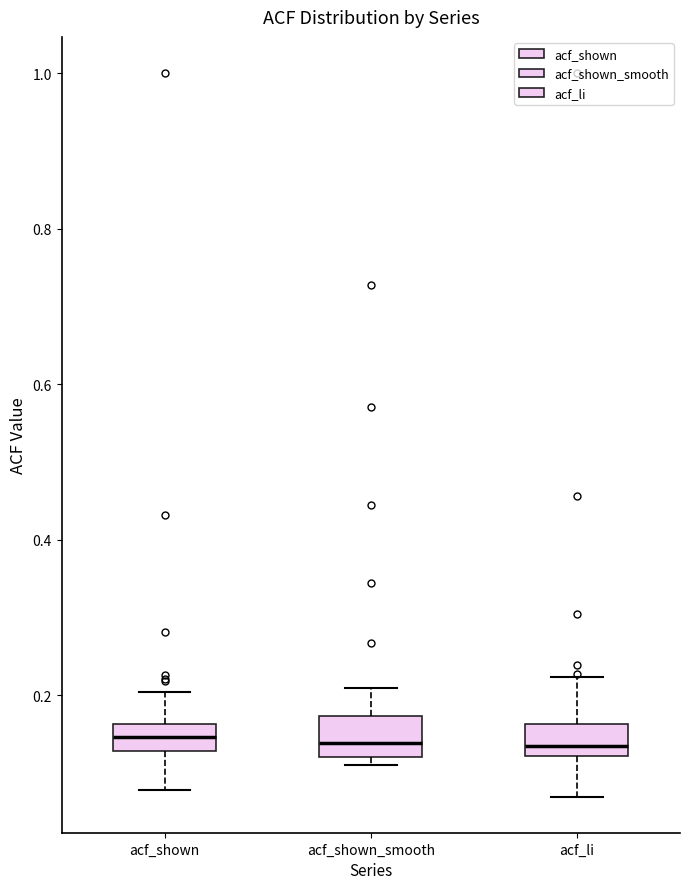

Reading left to right, transcribe this box plot: for each box, give where its median line is, the range the box spans, and where its two whiskers end, as read against the y-axis. The values are not printed on the chart, so give them approximately, as read against the axis.

acf_shown: median 0.14, box 0.12 to 0.16, whiskers 0.08 to 0.20
acf_shown_smooth: median 0.14, box 0.12 to 0.18, whiskers 0.12 (just below the box's lower edge) to 0.20
acf_li: median 0.14, box 0.12 to 0.16, whiskers 0.08 to 0.22